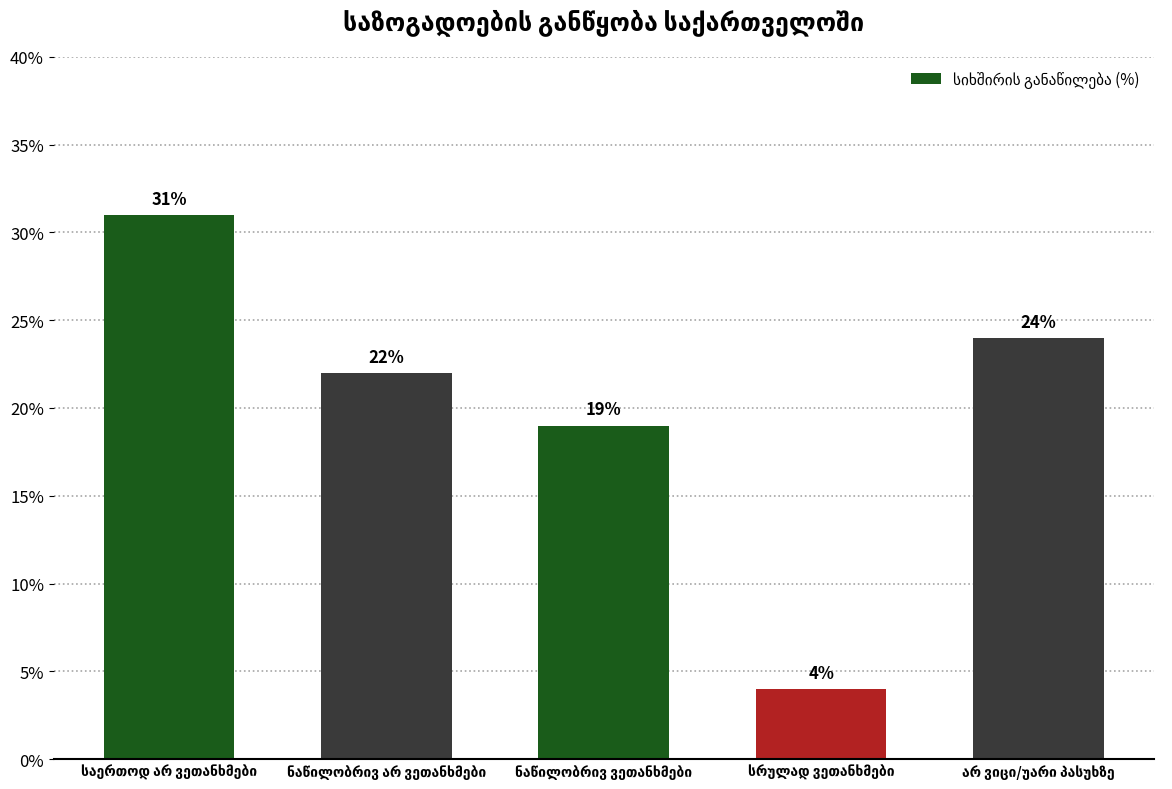

What is the greatest value displayed?

31